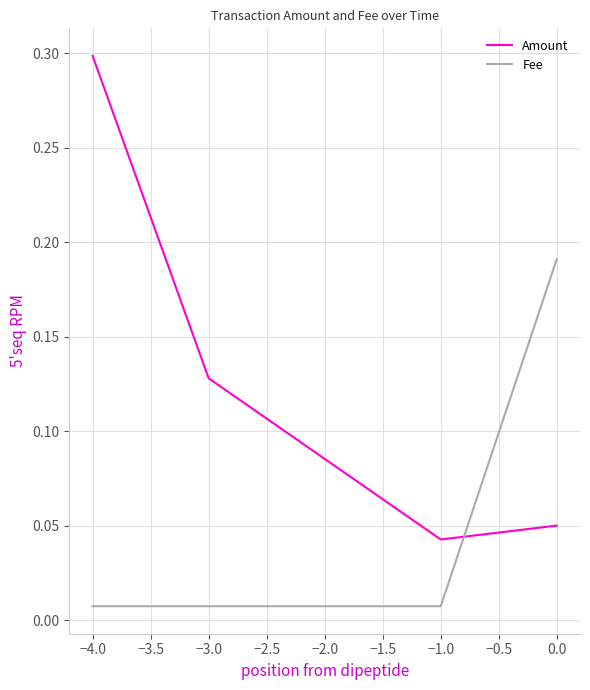

What is the highest value of the Amount series?

0.3